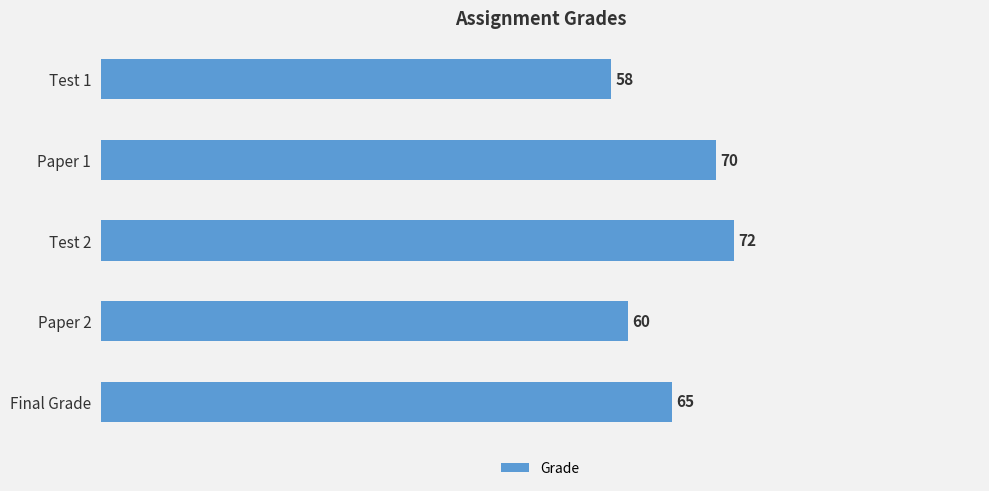

Count the values in the range 60 to 70.

3